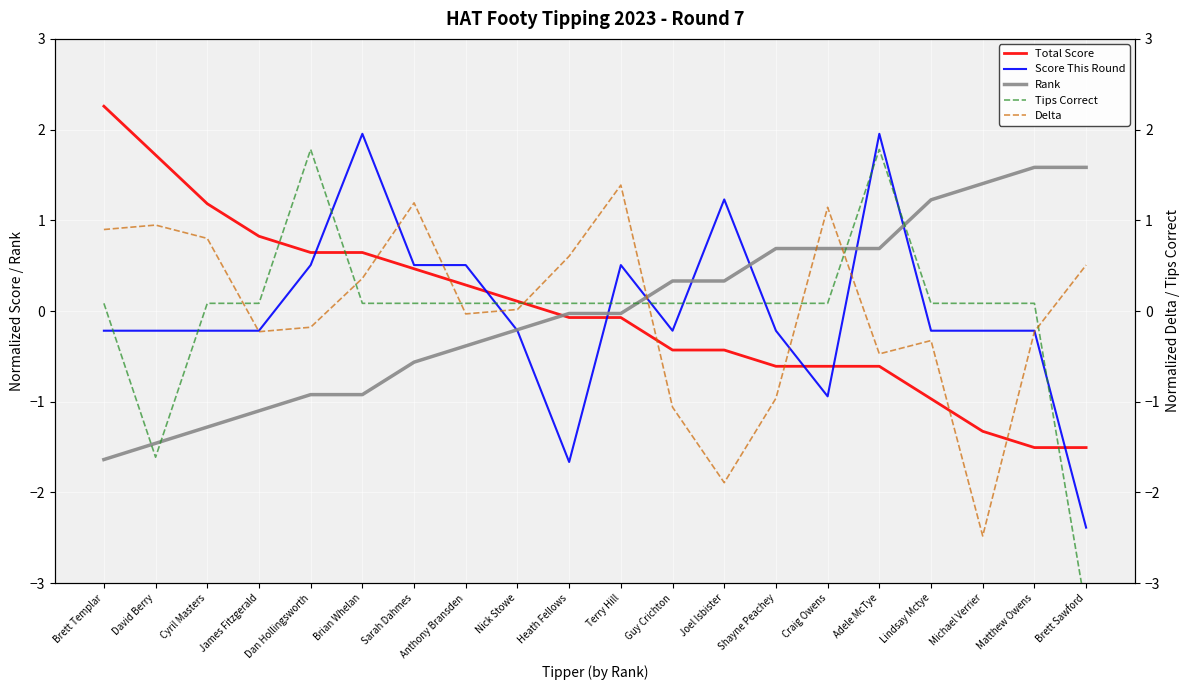

At how many categories does at least one series exceed 0?

20